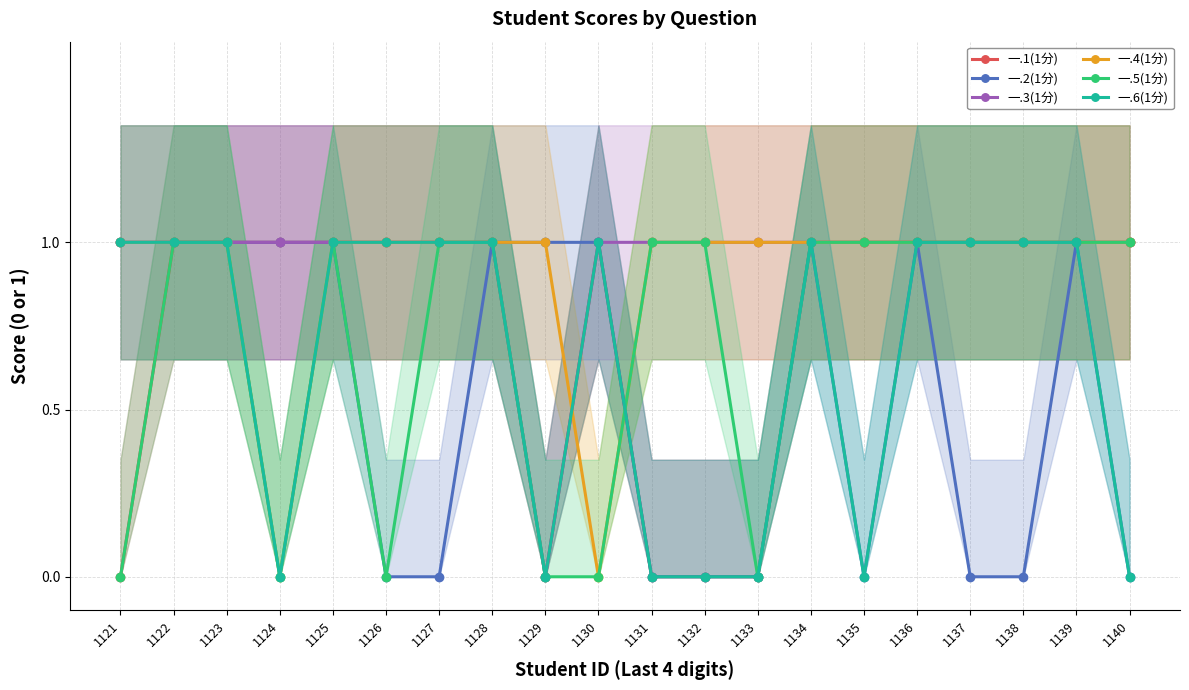

What is the average value of the 一.5(1分) series?

1